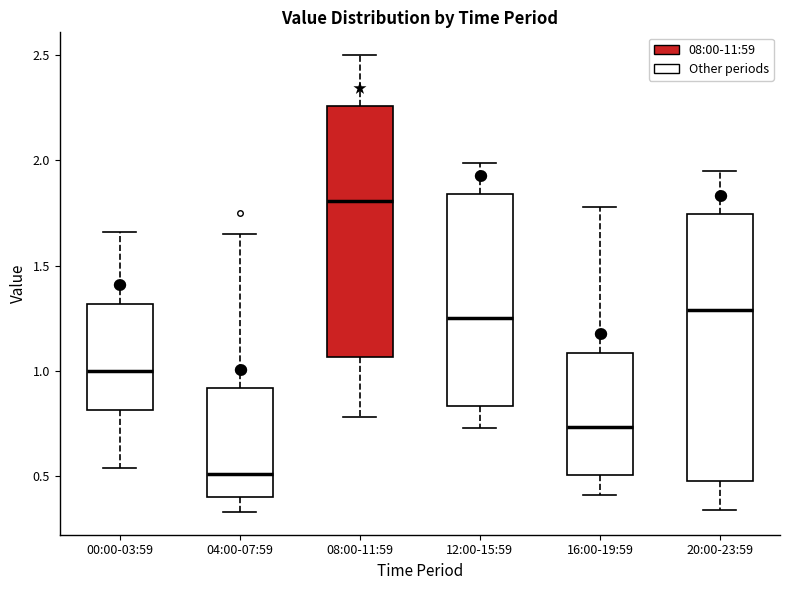

Which box has the highest median line?

08:00-11:59